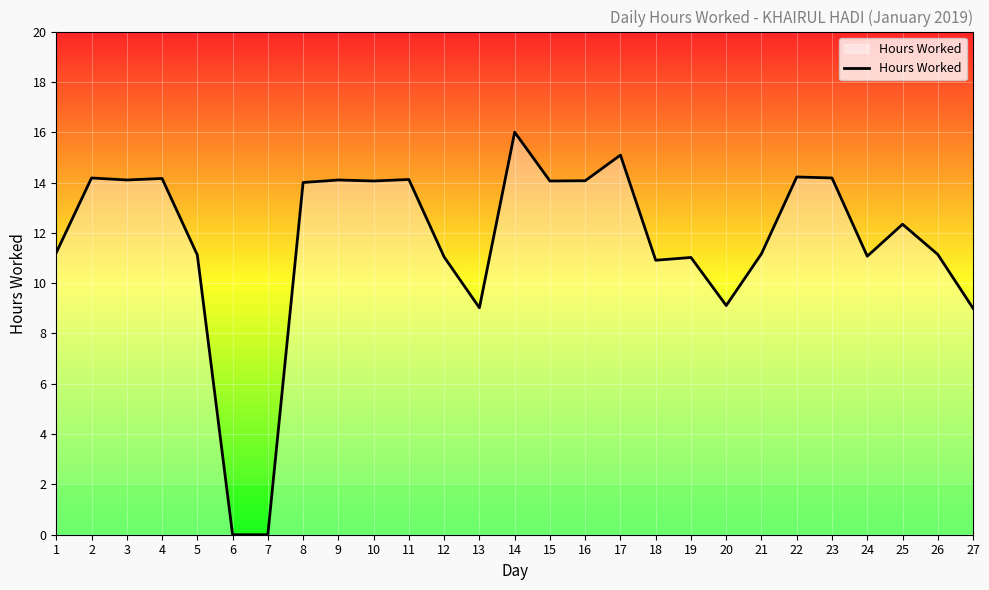

Approximately how many times larger is the value at 11 compared to 8?

1.0